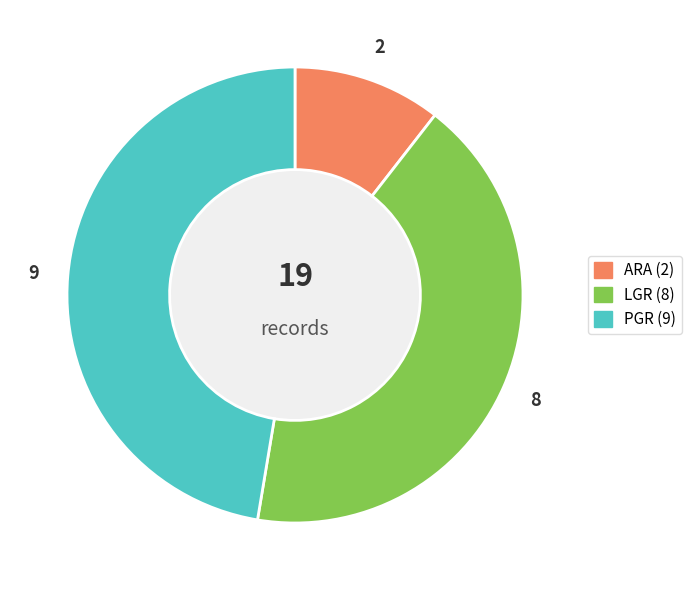

Which has a higher value, PGR or LGR?

PGR